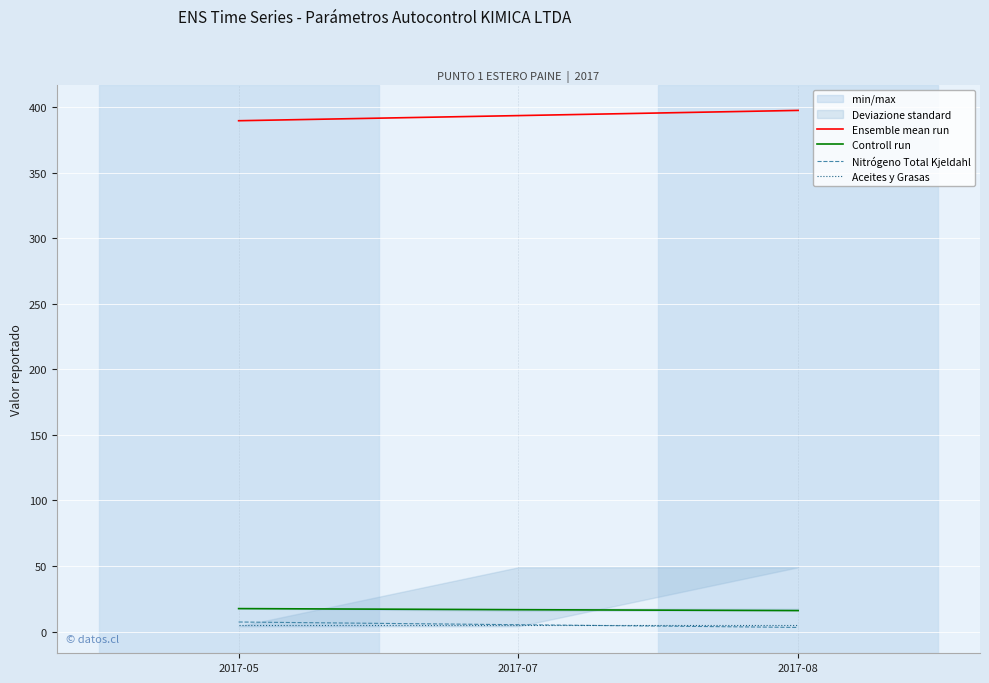

Count the number of categories in the chart.

3